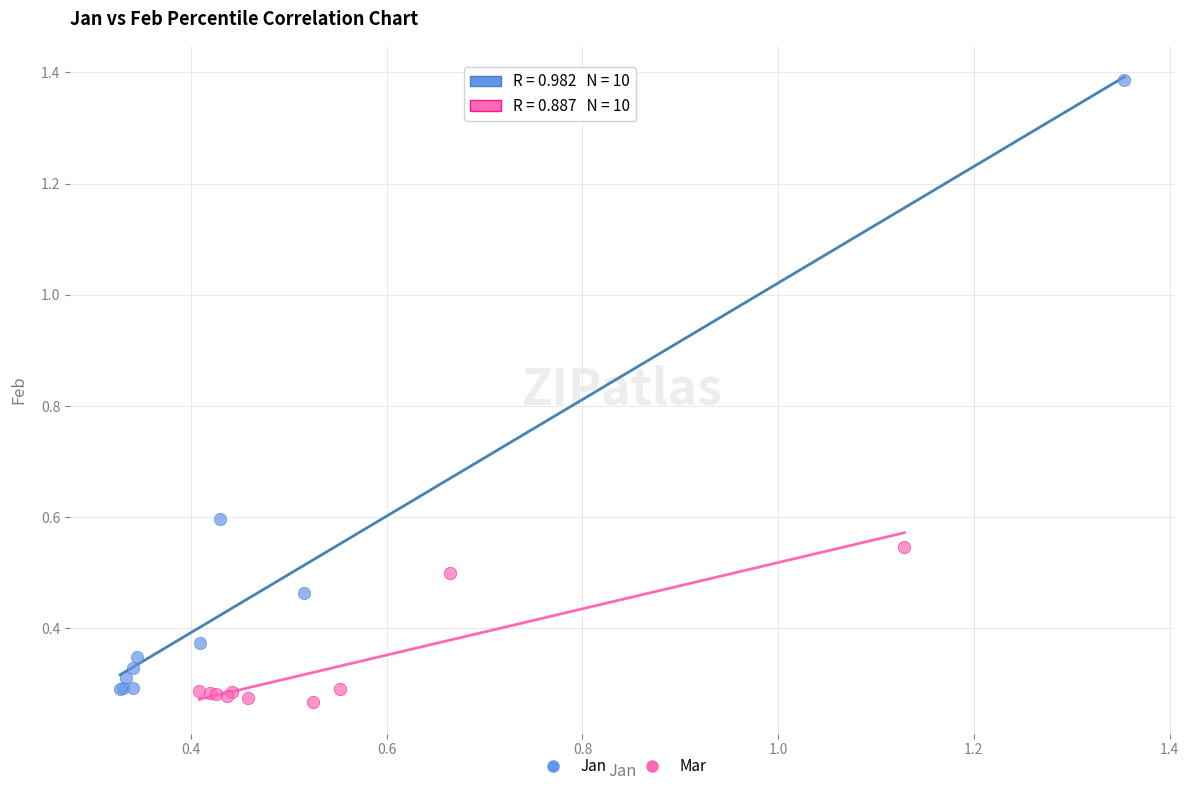

Which series reaches the maximum Y coordinate?

Jan